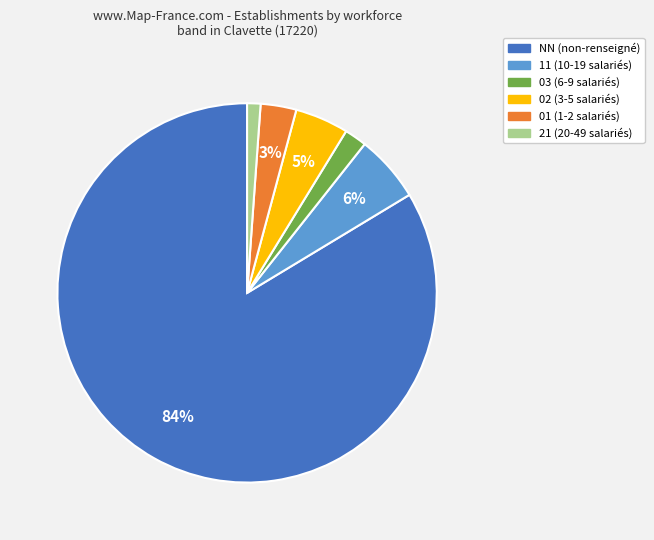

To the nearest percent, what is the average slice percentage?

17%